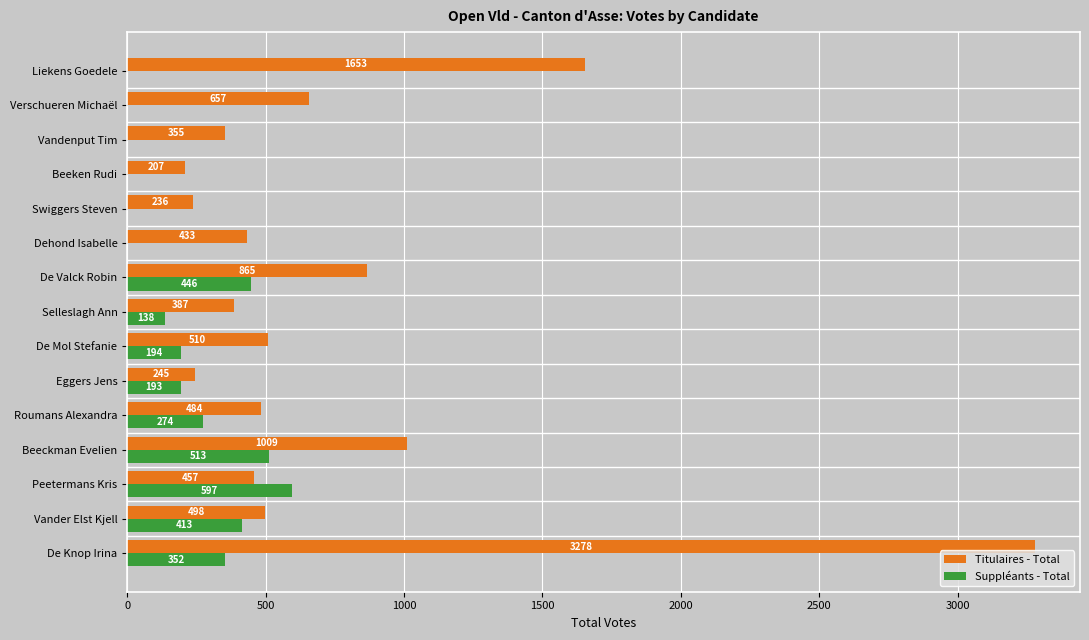

What are all the series names shown in the legend?

Titulaires - Total, Suppléants - Total